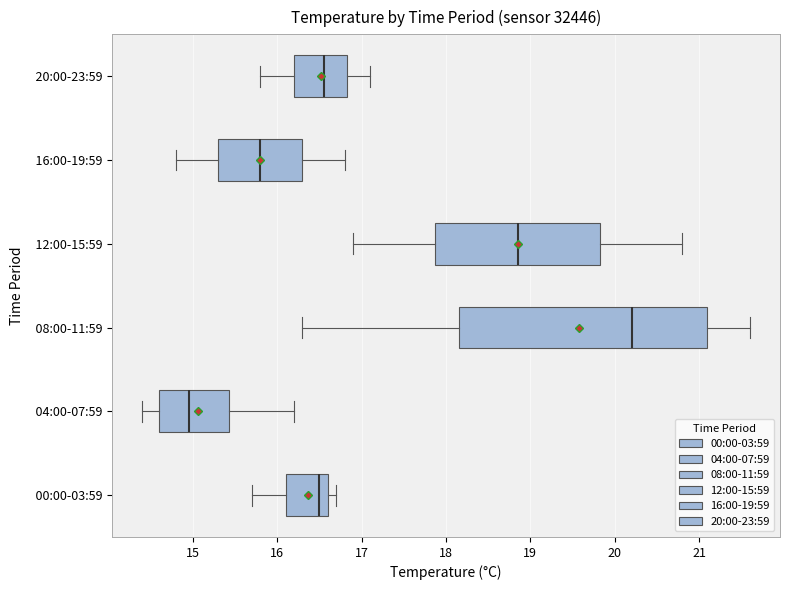

Which box's median line is the furthest to the left?

04:00-07:59